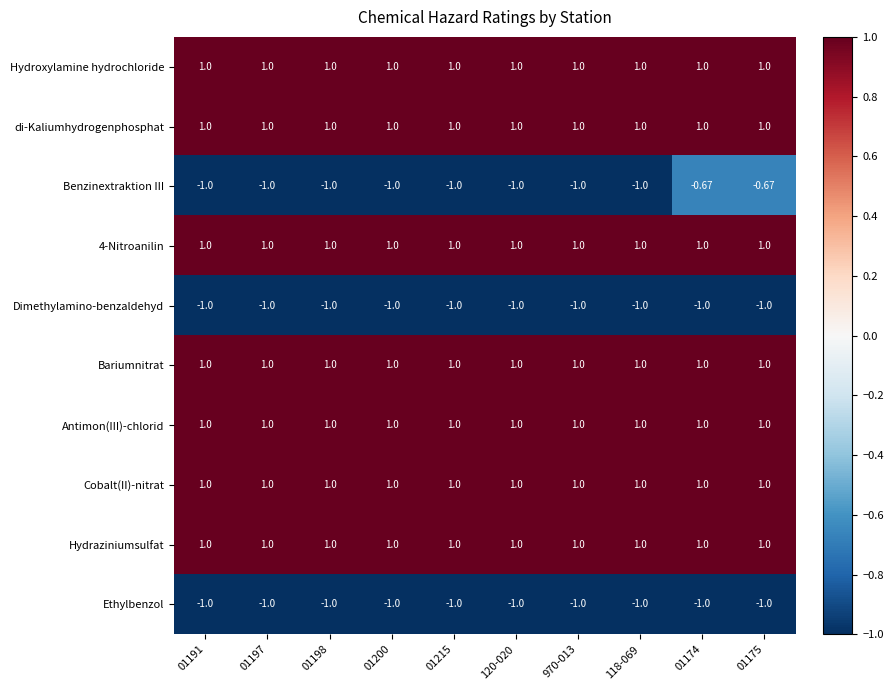

Which series has the largest range (max minus min)?

Benzinextraktion III